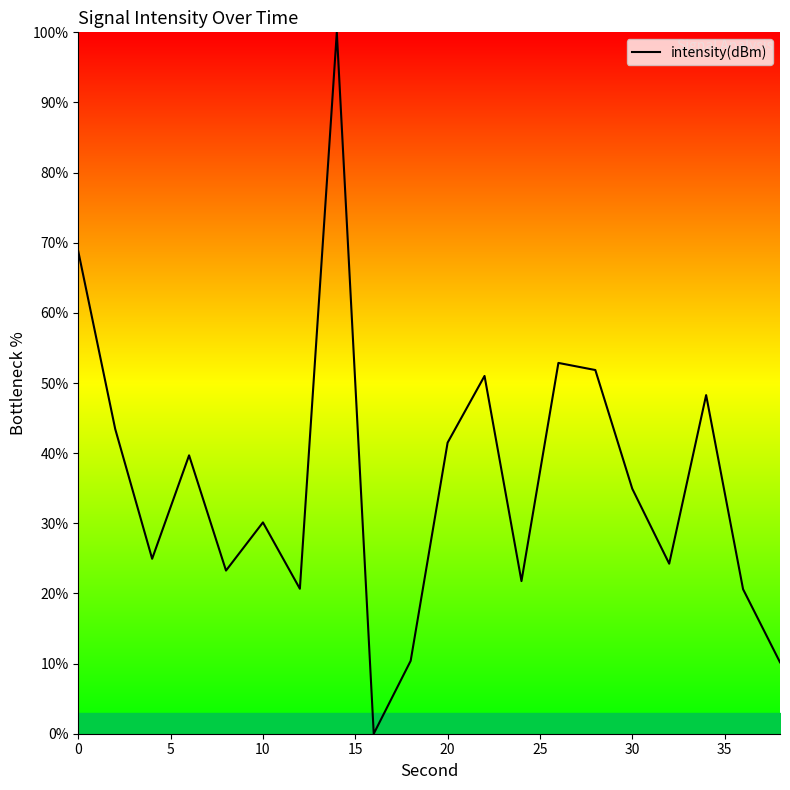

What is the maximum value shown in the chart?

100.0